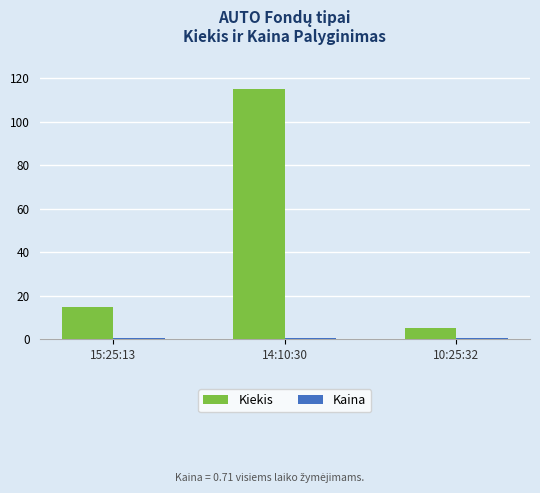

At how many categories does at least one series exceed 7?

2